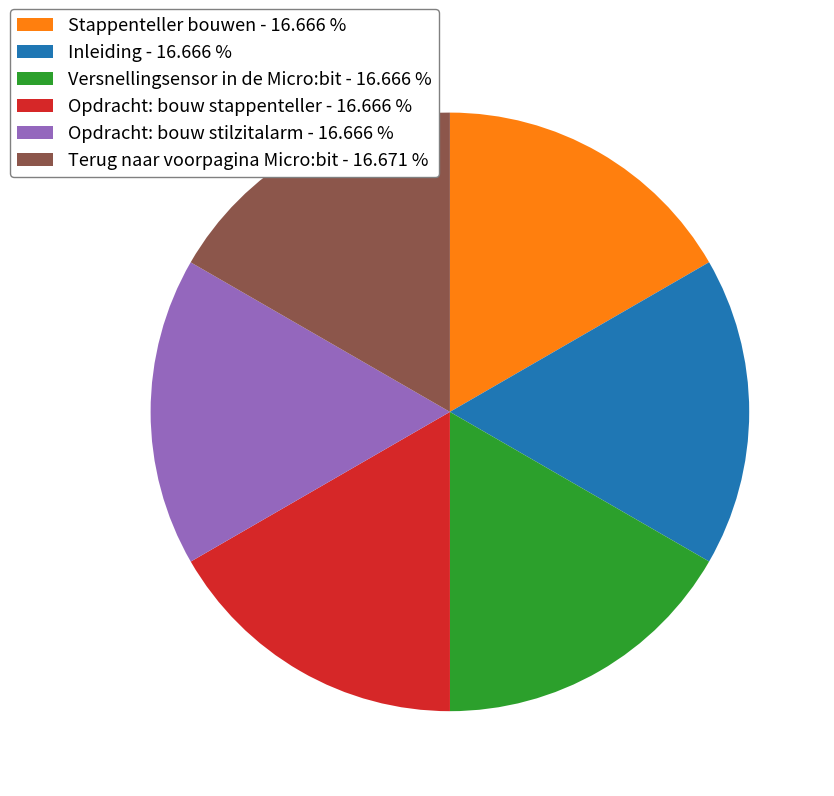

What is the ratio of the value at Stappenteller bouwen - 16.666 % to the value at Terug naar voorpagina Micro:bit - 16.671 %?

1.0